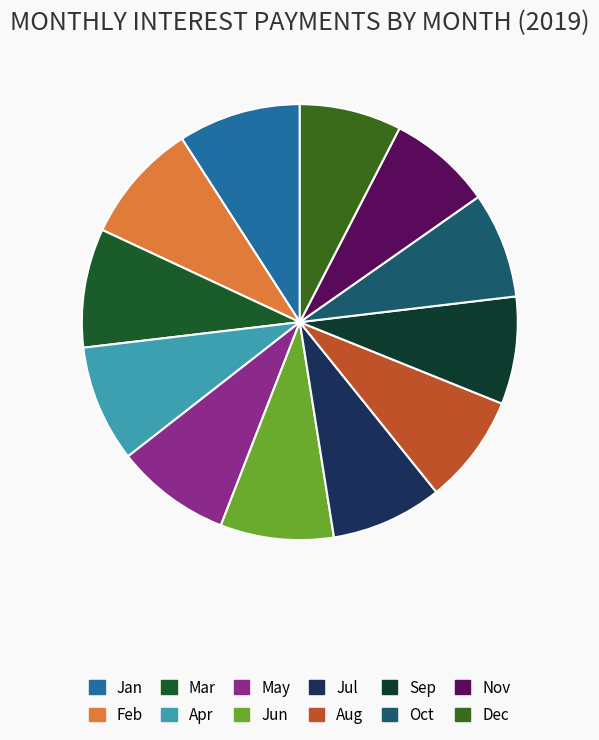

Is there any slice that represents more than half of the pie?

No